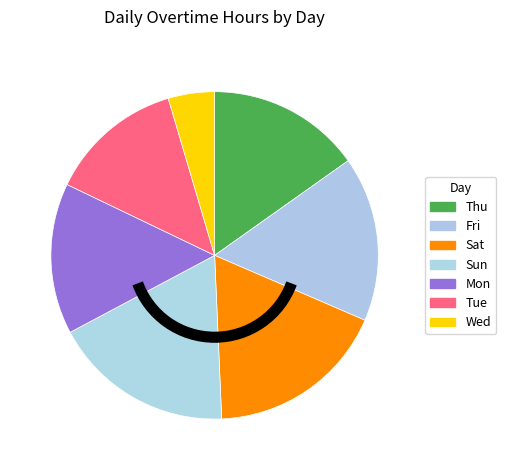

How many segments does this pie chart have?

7